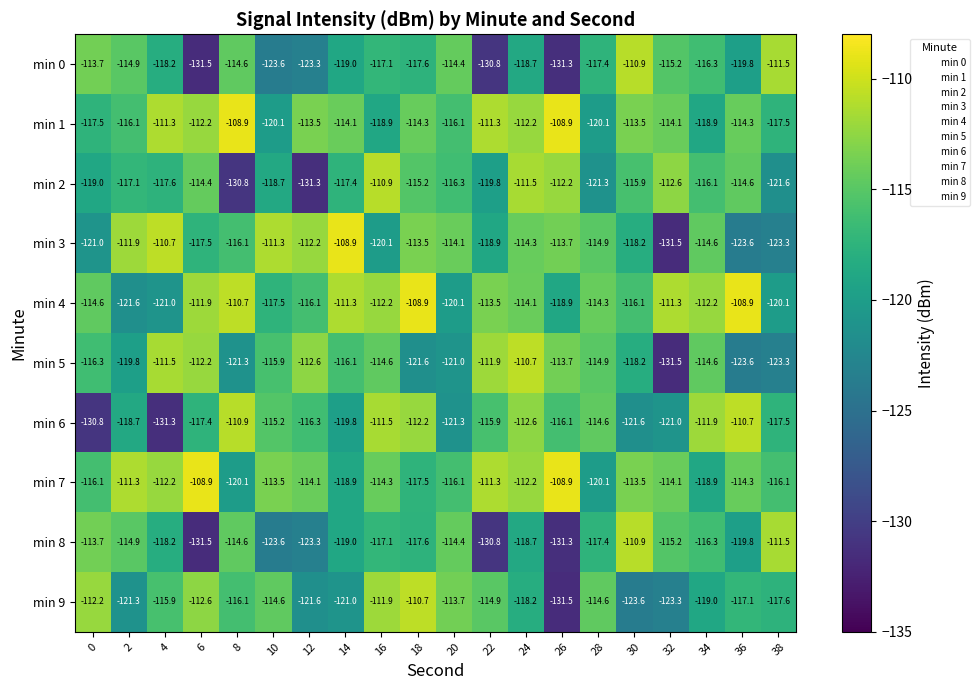

True or false: min 6 has a value of -116.3 at 12.

True